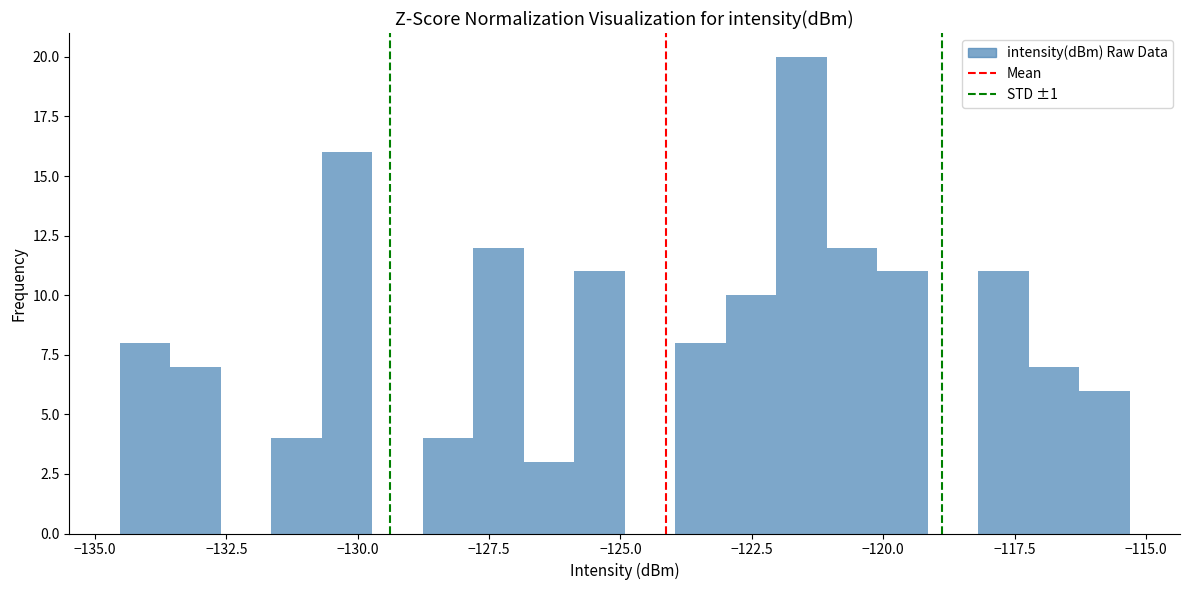

Read against the x-axis, roughly where is the centre of the tallest bar?

-121.5